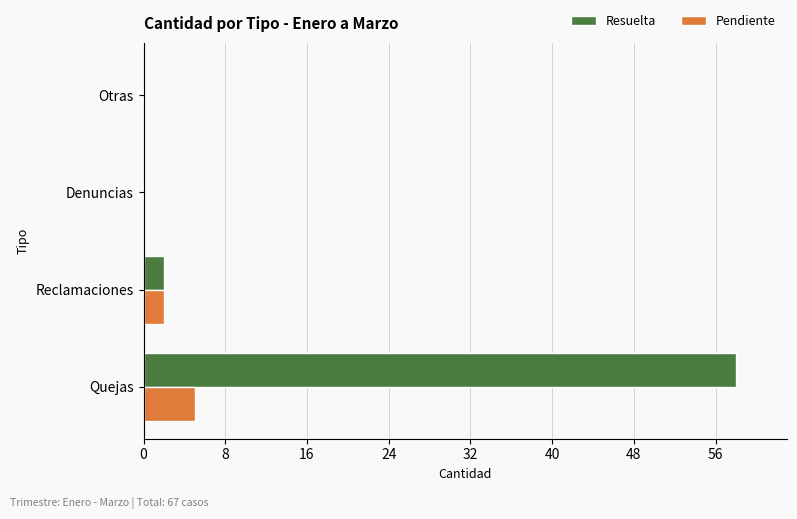

Count the number of data series in this chart.

2